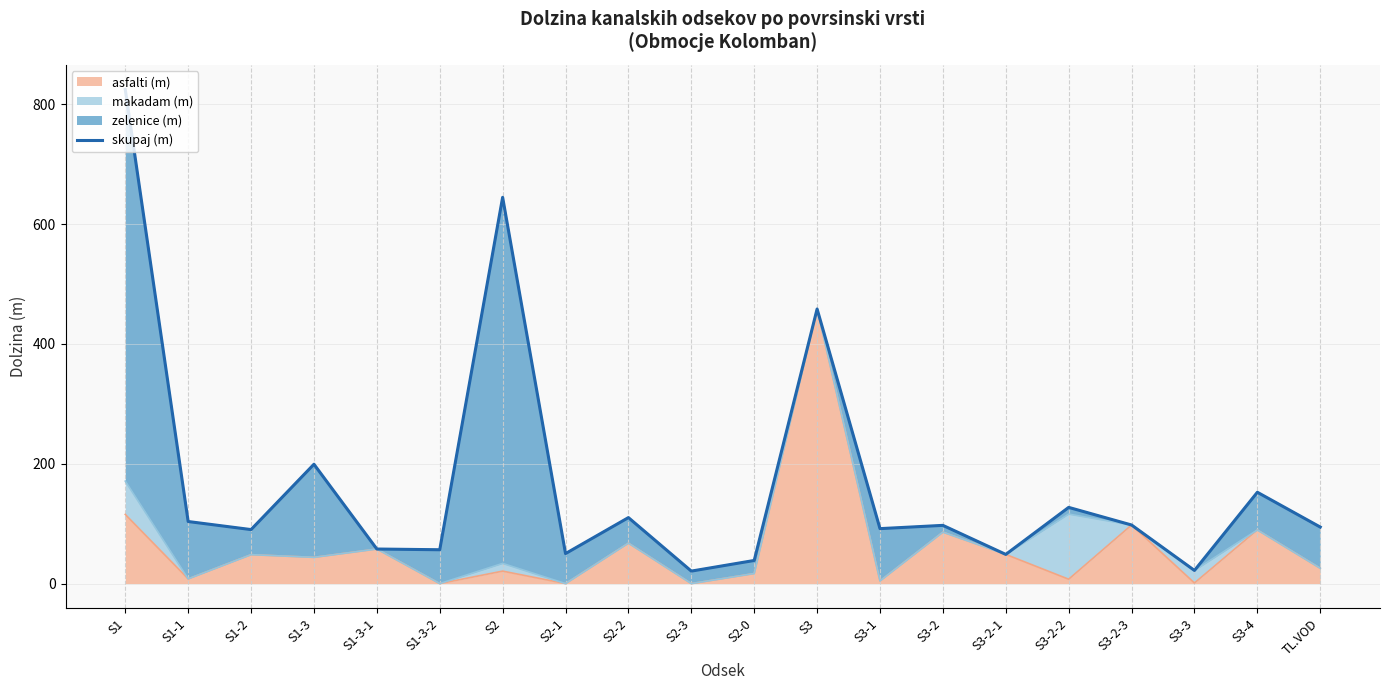

What is the sum of the values at S2-1 and S1-1?

153.7